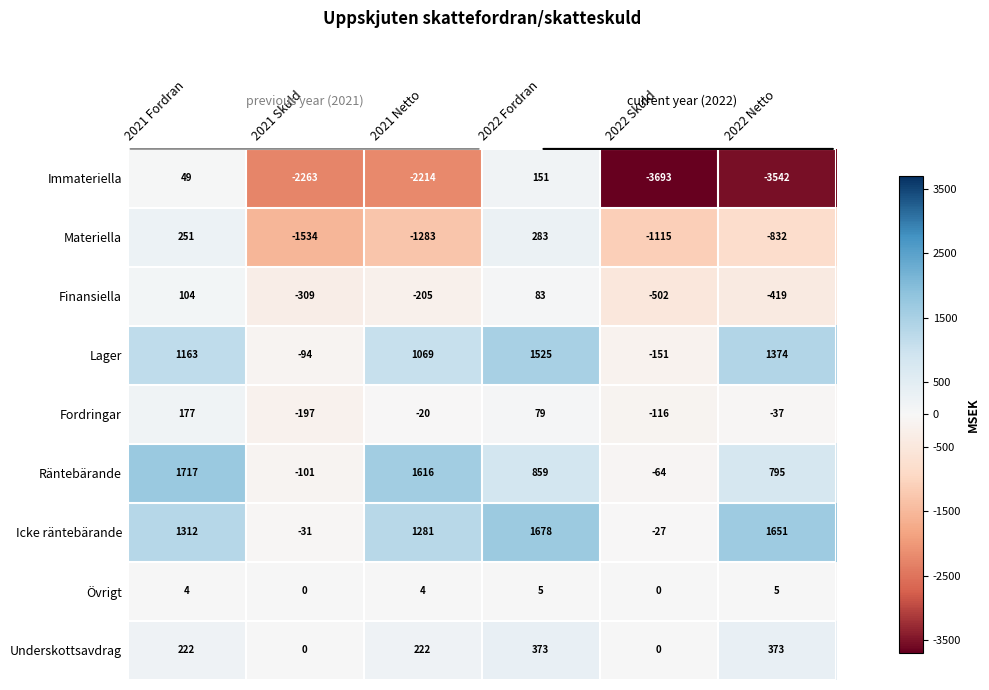

Which series has the largest total across all categories?

Icke räntebärande